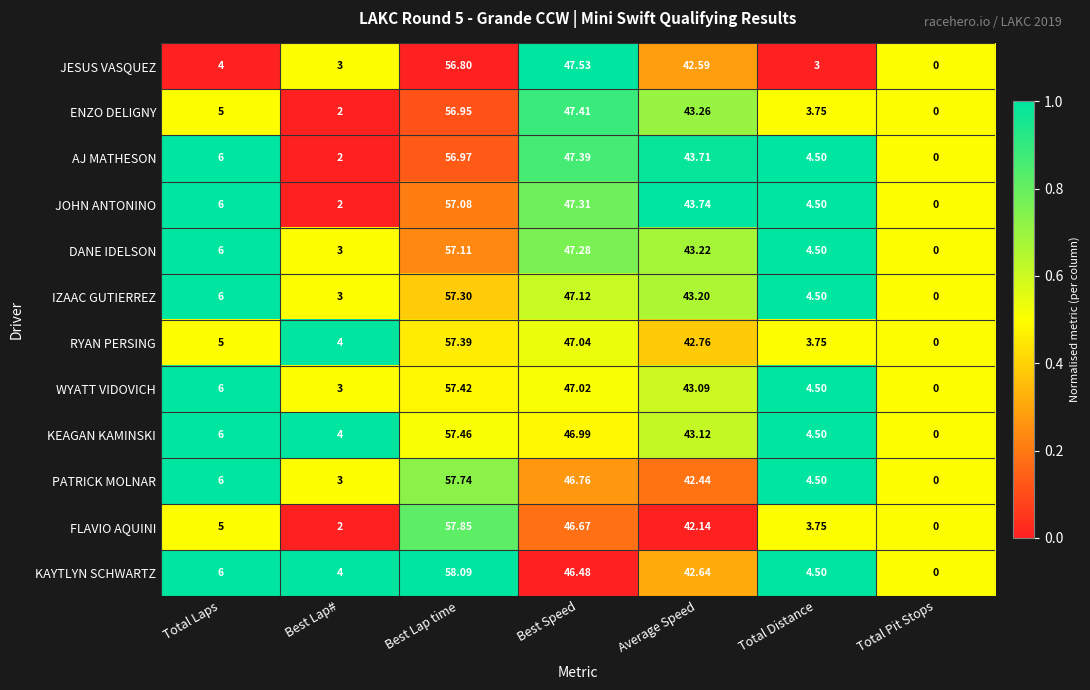

At which category is the sum across all series the highest?

Best Lap time